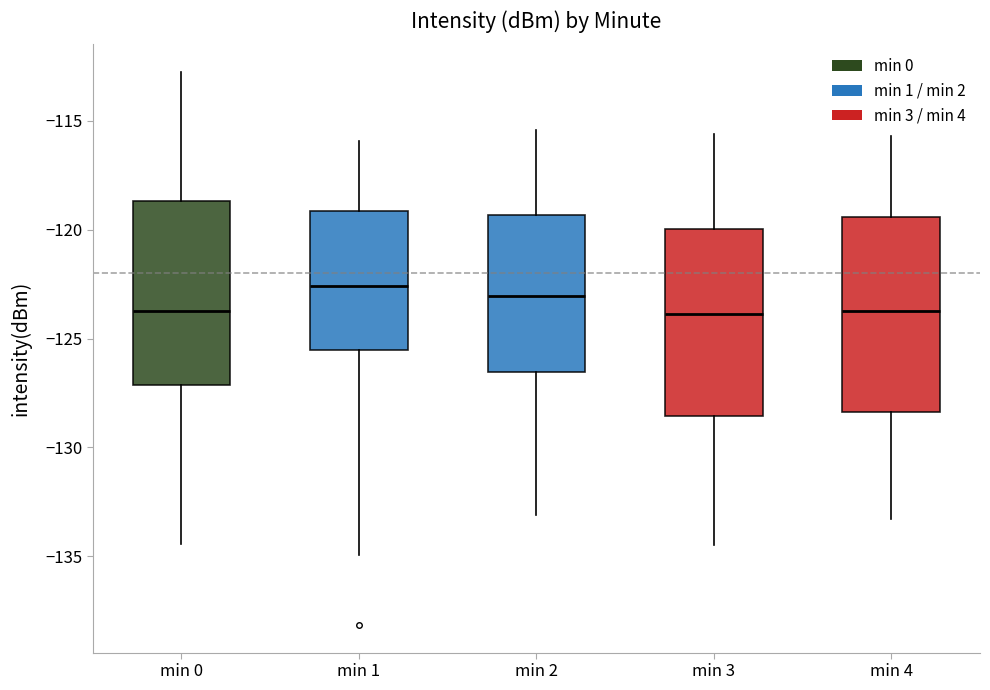

Where does the lower whisker of the box for min 2 end on the y-axis? The values are not printed on the chart, so give them approximately, as read against the axis.

-133.0